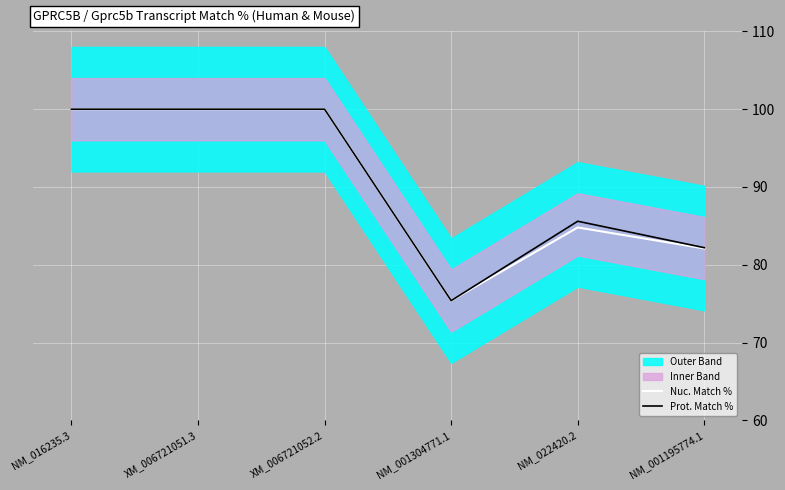

The Nuc. Match % series shows 100.0 at XM_006721052.2. True or false?

True